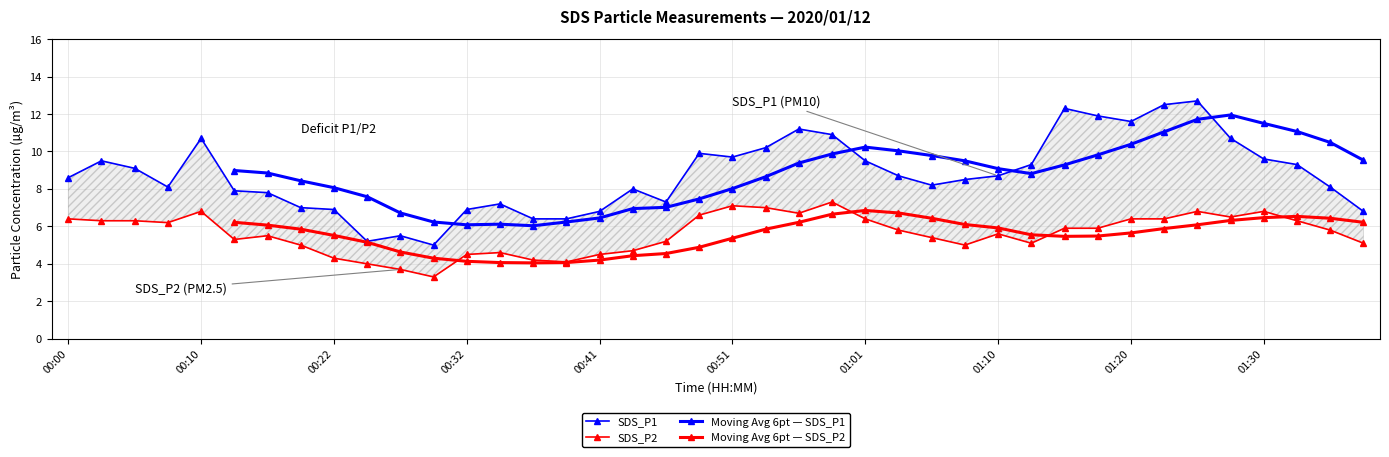

At which category does the chart reach its minimum across all series?

00:29